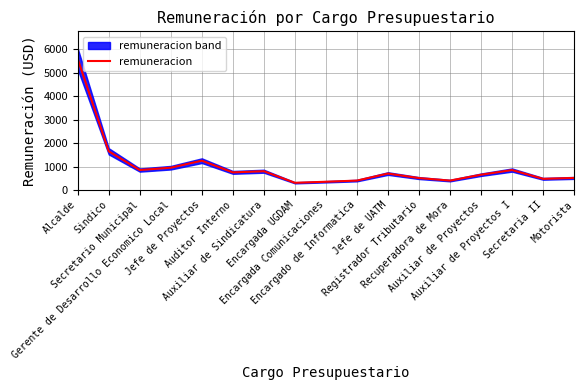

What is the value of the 1st point from the left?

5600